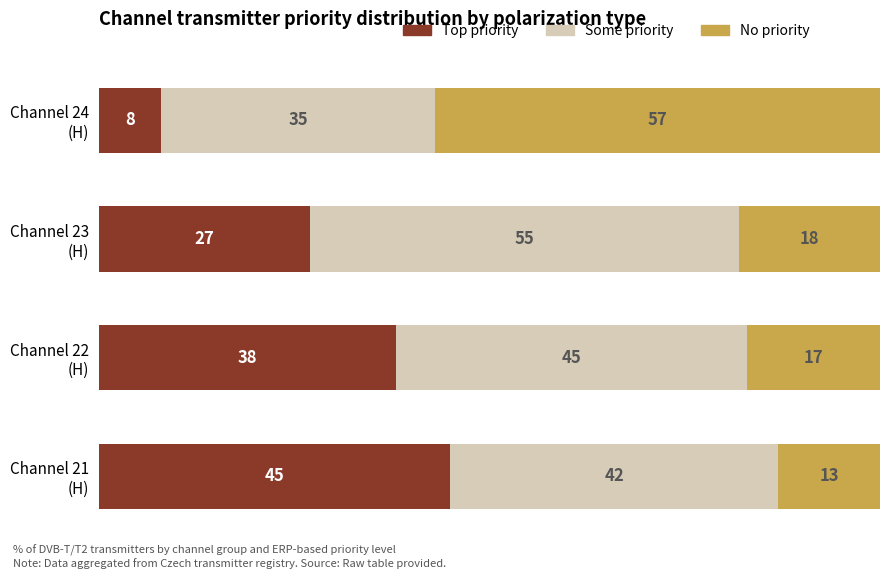

What is the highest value of the Top priority series?

45